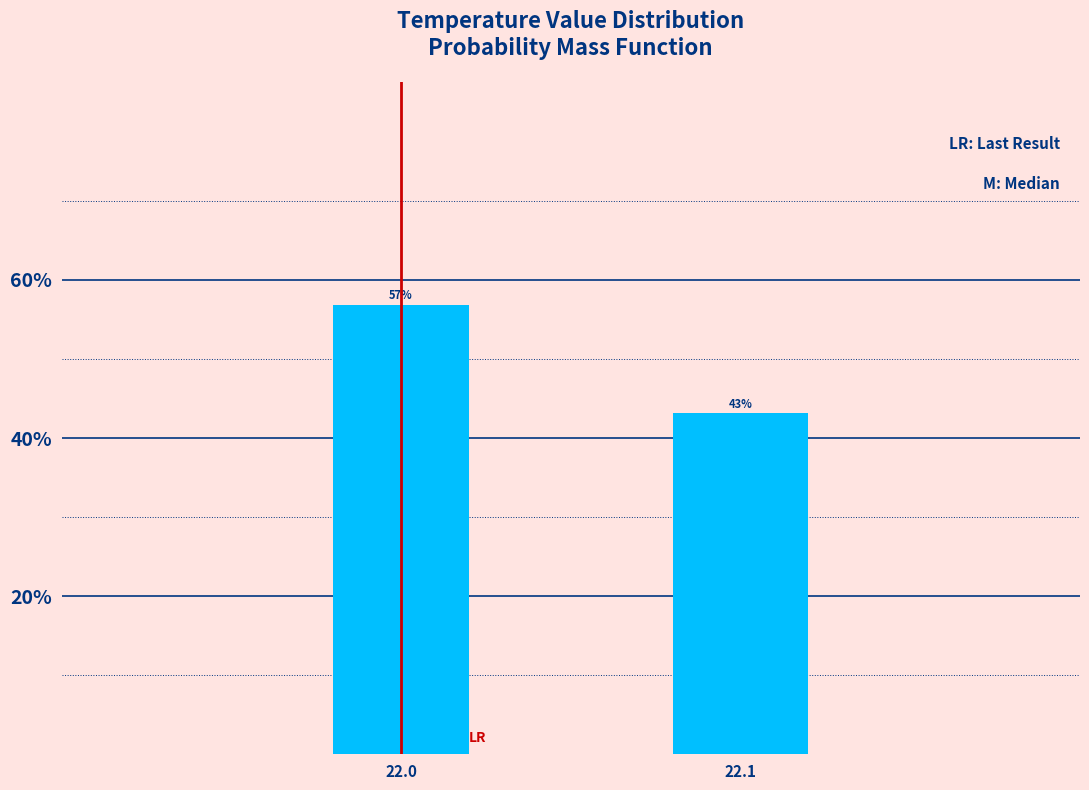

List the labels in order of value, largest first.

22.0, 22.1